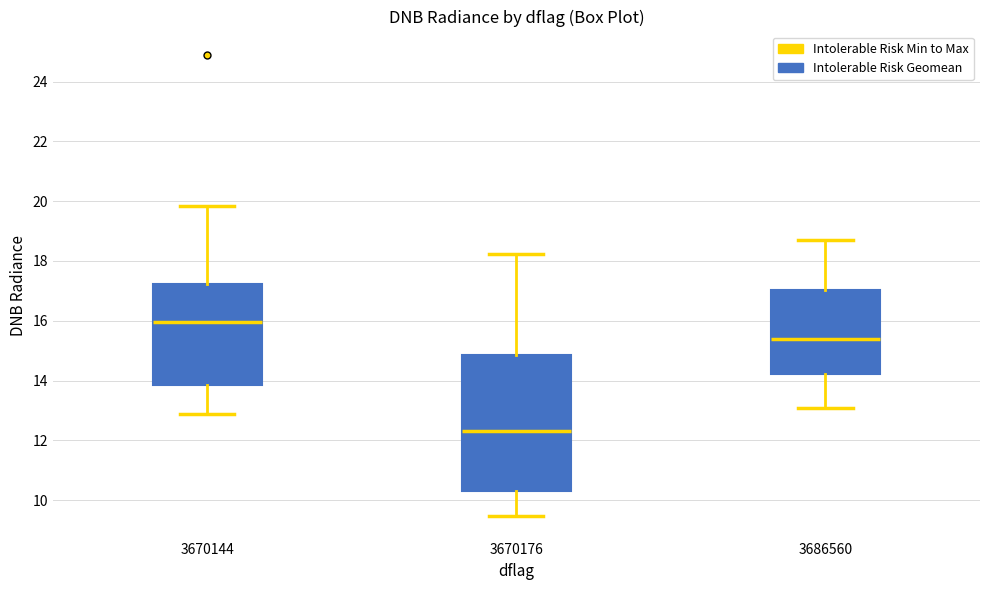

Reading left to right, read every box against the y-axis: the position of its median line, the range the box covers, and the ends of its whiskers. The values are not printed on the chart, so give them approximately, as read against the axis.

3670144: median 16.0, box 13.8 to 17.2, whiskers 12.8 to 19.8
3670176: median 12.4, box 10.4 to 14.8, whiskers 9.4 to 18.2
3686560: median 15.4, box 14.2 to 17.0, whiskers 13.0 to 18.8